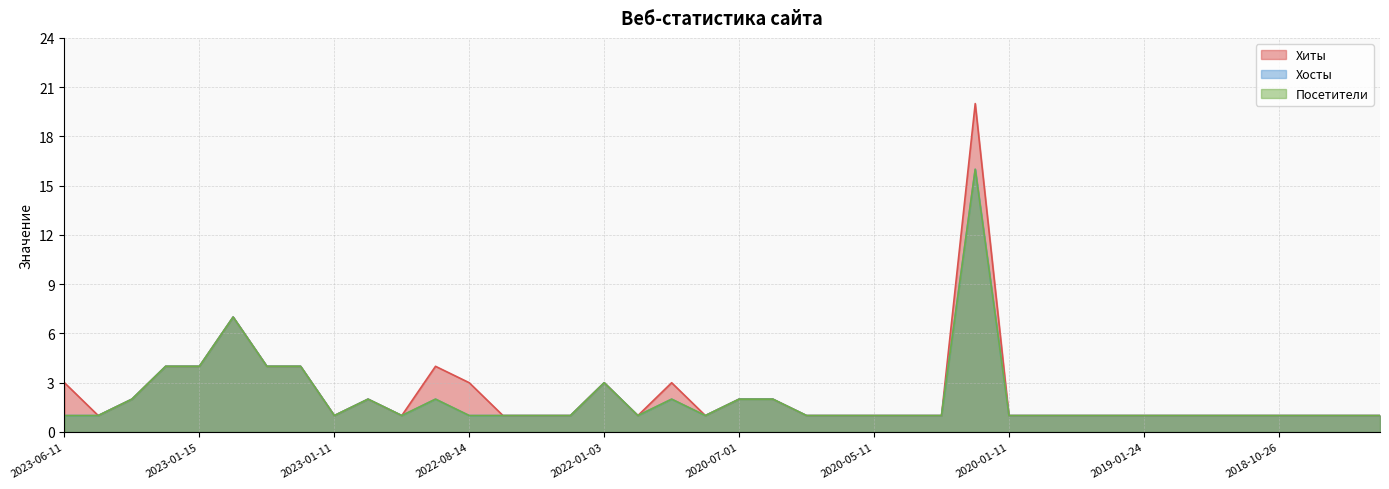

Is it true that Посетители equals 2 at 2020-07-01?

True